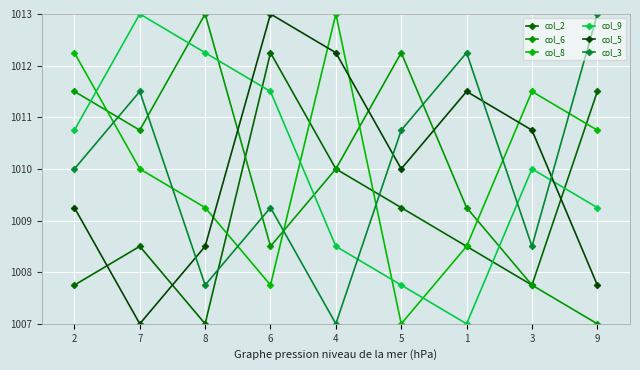

What is the difference between the second highest and minimum values in the col_2 series?

4.5